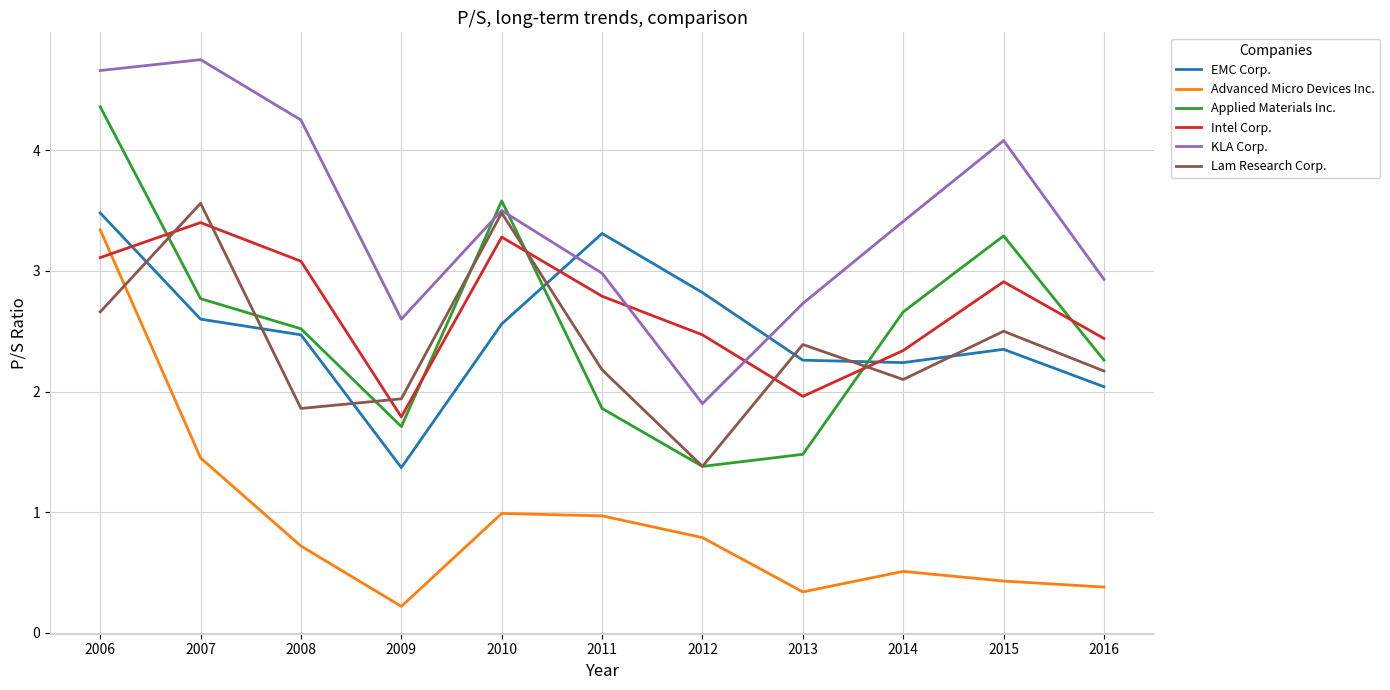

Is the value of Advanced Micro Devices Inc. at 2016 greater than the value of KLA Corp. at 2008?

No